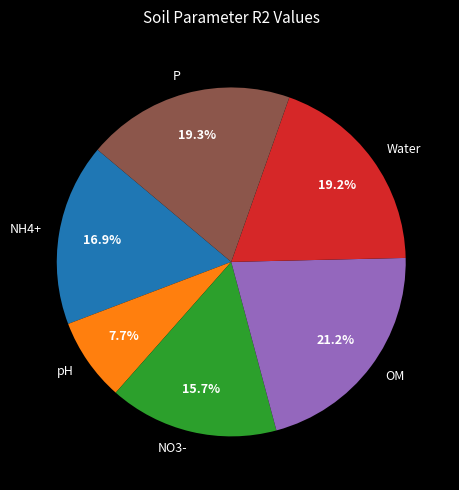

Between P and OM, which is larger?

OM